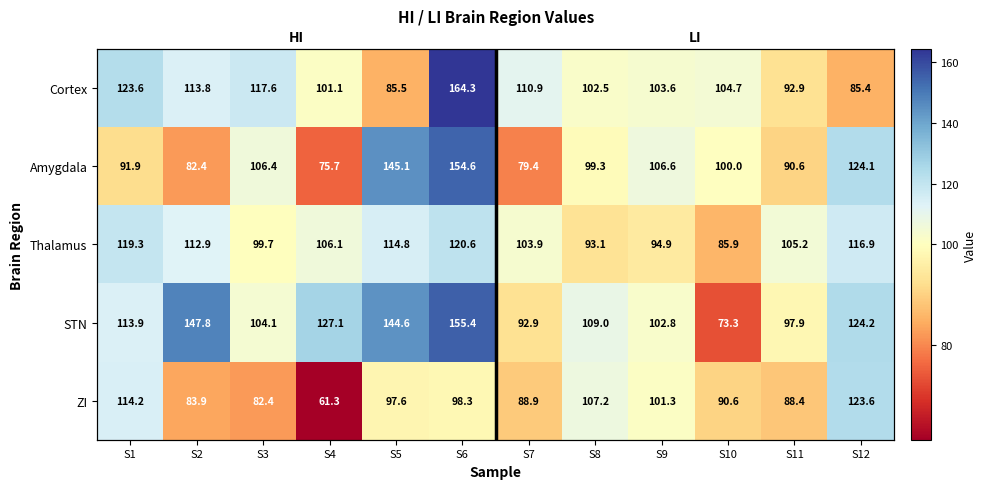

What is the total value across all series at S7?

476.0